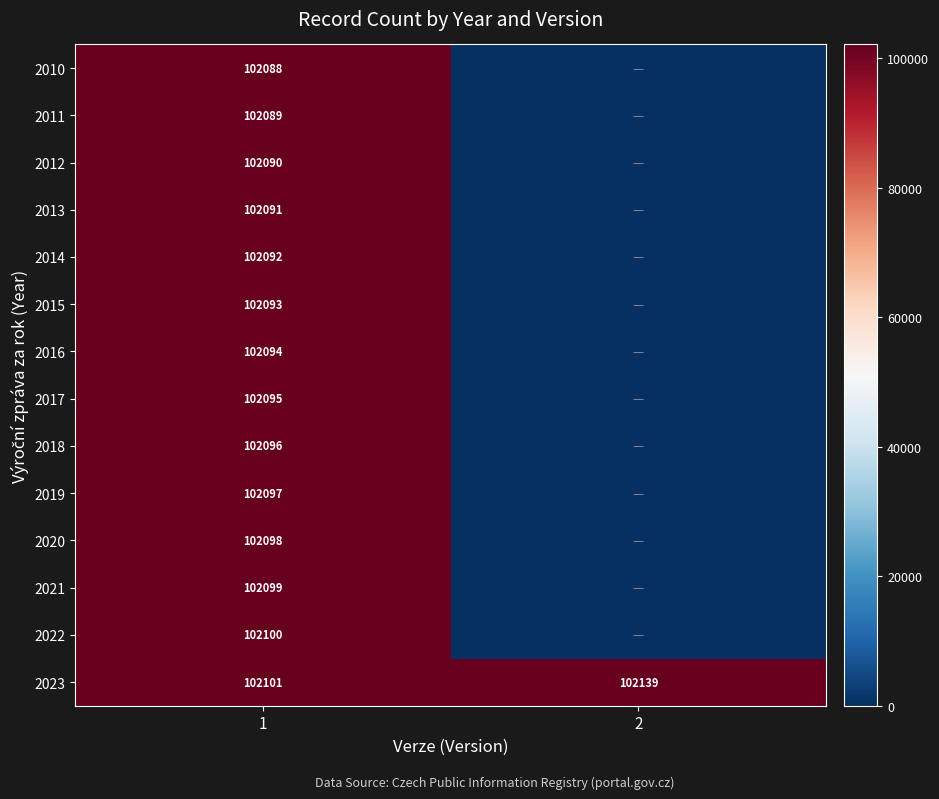

The value of 2018 at 1 is 102096. True or false?

True